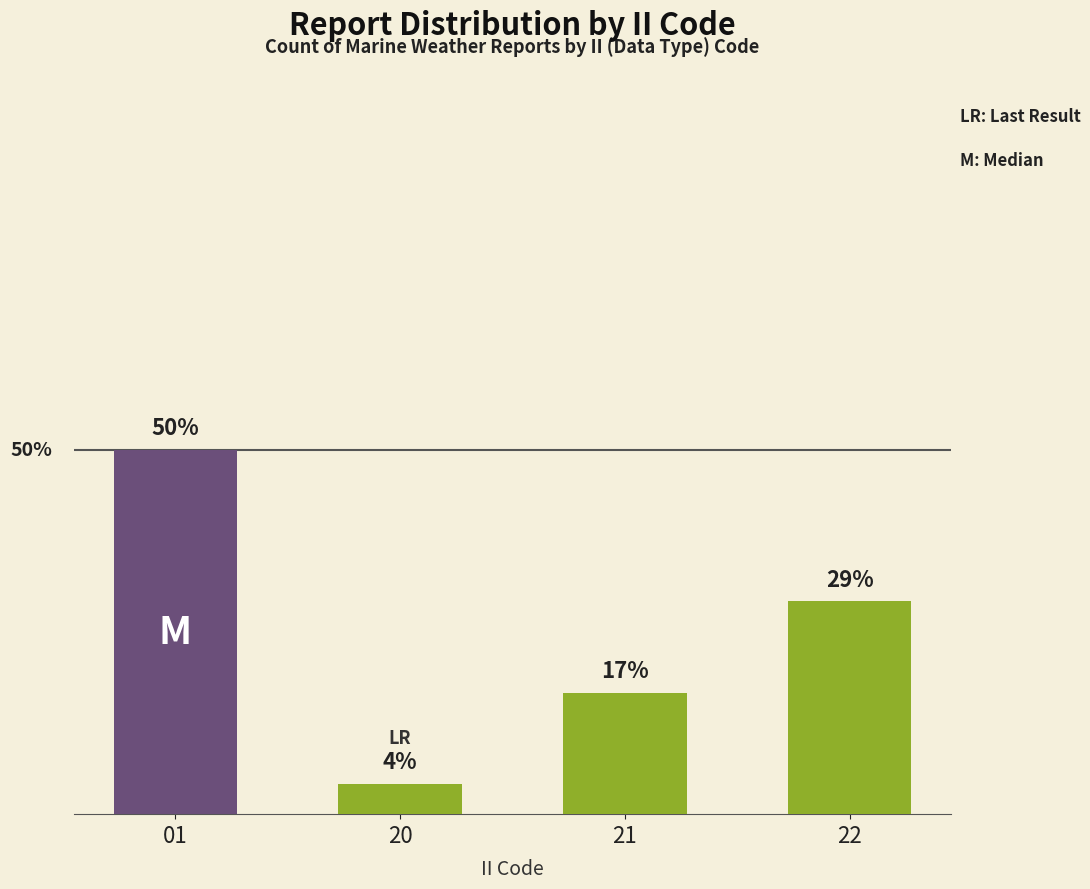

Which has a higher value, 20 or 01?

01